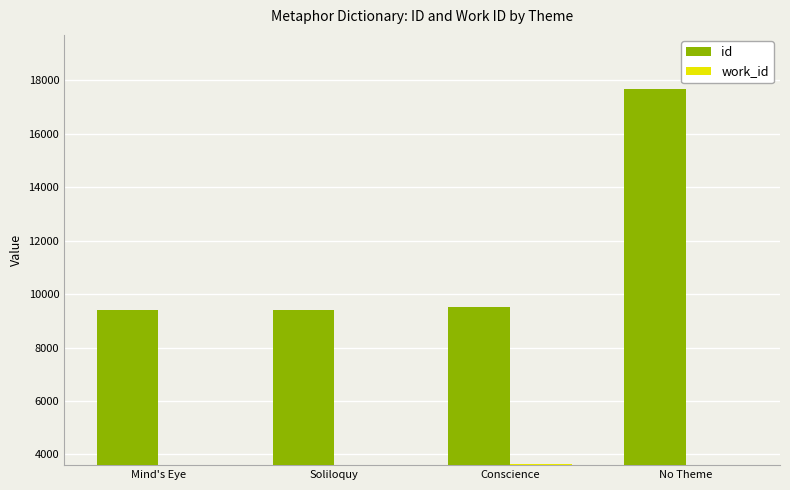

True or false: work_id has a value of 3640 at Conscience.

True